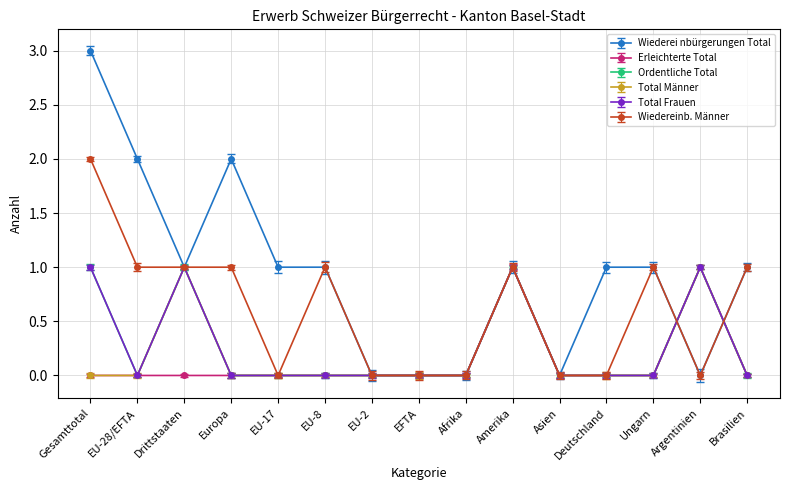

Where do Wiederei nbürgerungen Total and Total Frauen first cross each other?

Ungarn and Argentinien